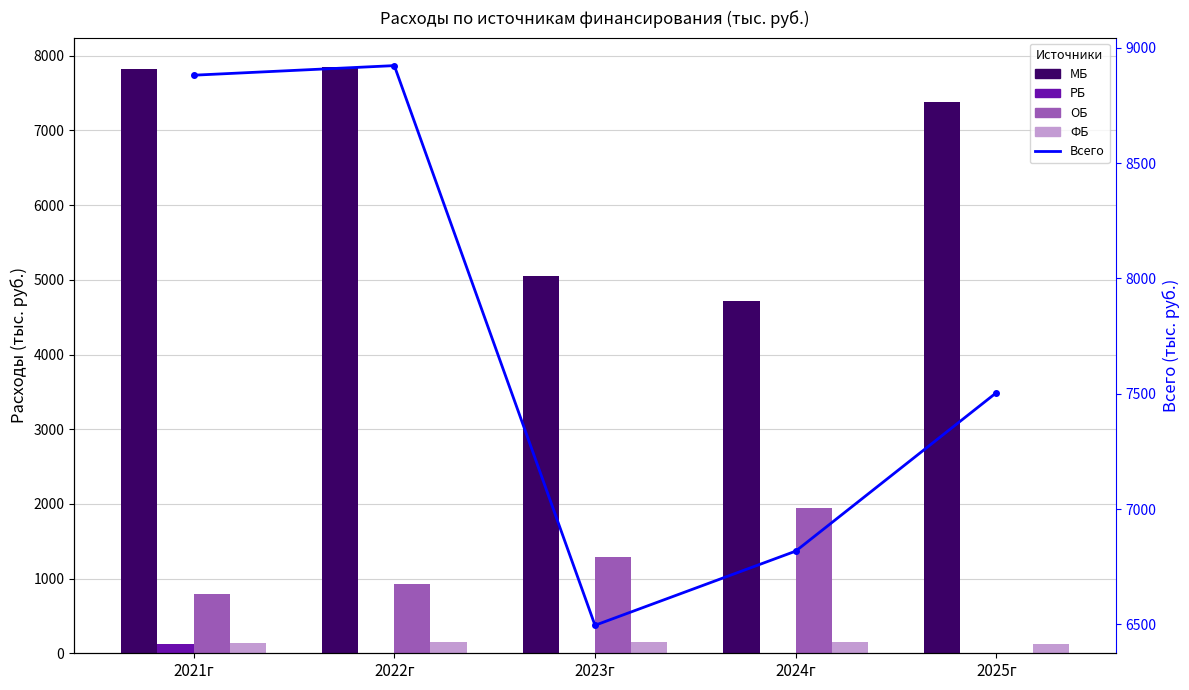

What is the difference between the second highest and minimum values in the МБ series?

3113.8